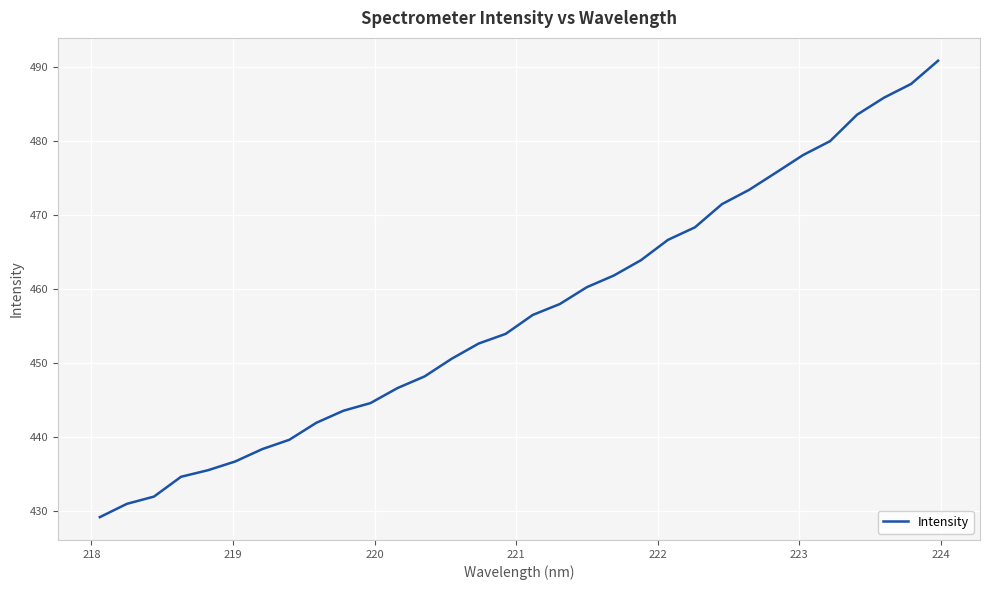

Reading left to right, transcribe all the data shown in this chart.

429.1	430.9	431.9	434.6	435.5	436.7	438.3	439.6	441.9	443.5	444.6	446.6	448.2	450.6	452.6	453.9	456.5	458.0	460.3	461.8	463.9	466.7	468.4	471.5	473.4	475.8	478.1	480.0	483.6	485.9	487.8	490.9